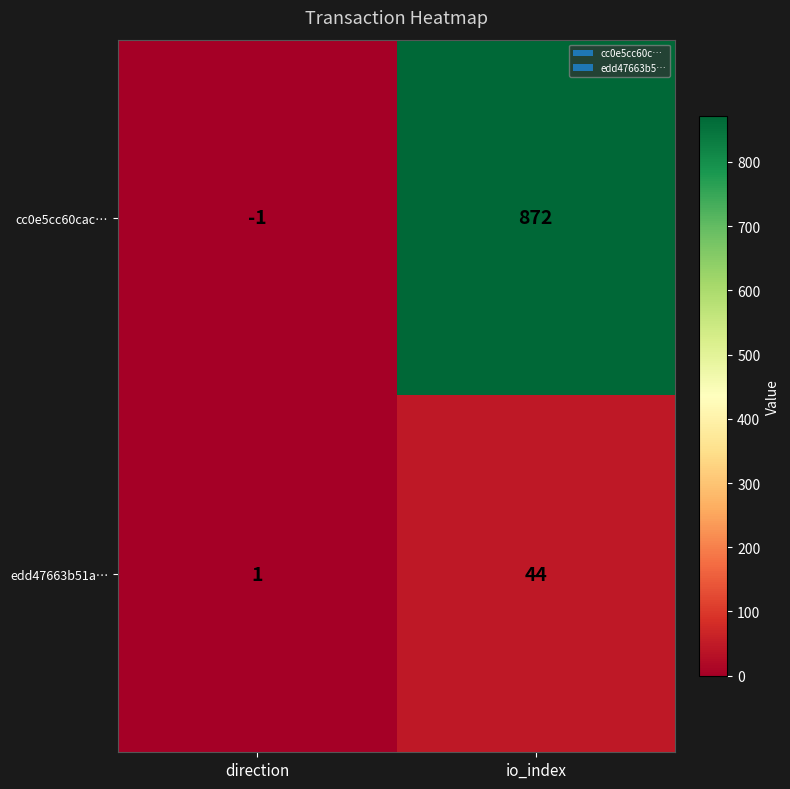

Rank the series by their average value, from lowest to highest.

edd47663b51a…, cc0e5cc60cac…